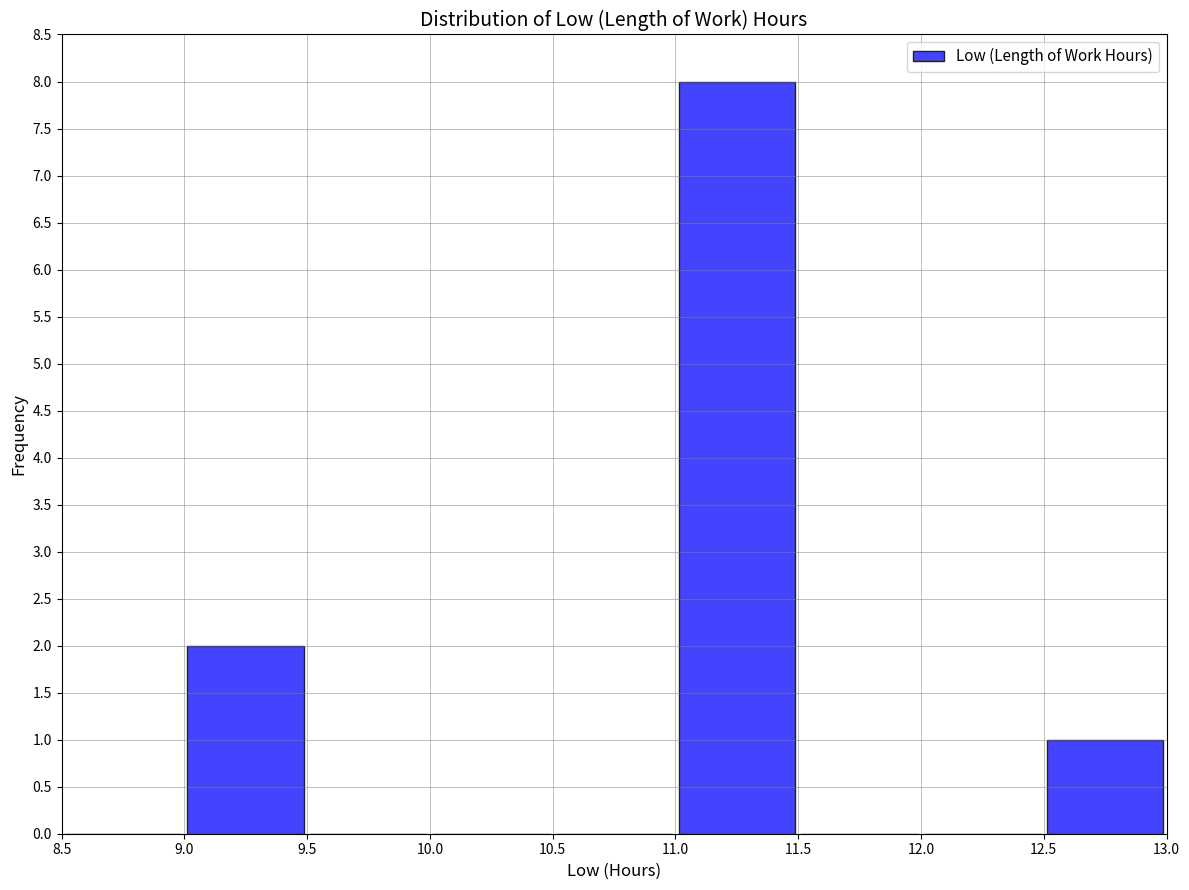

Over which range of the x-axis is the bar tallest?

11.0 to 11.5